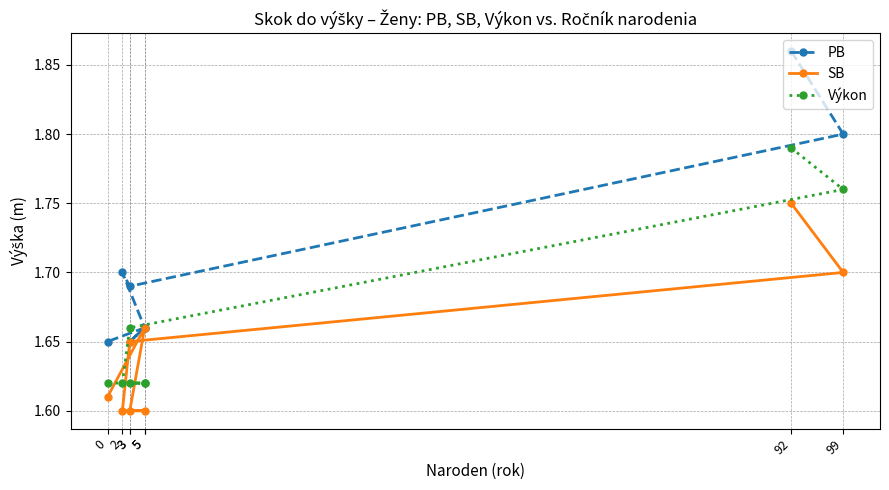

What is the sum of the SB values at 2 and 0?

3.2